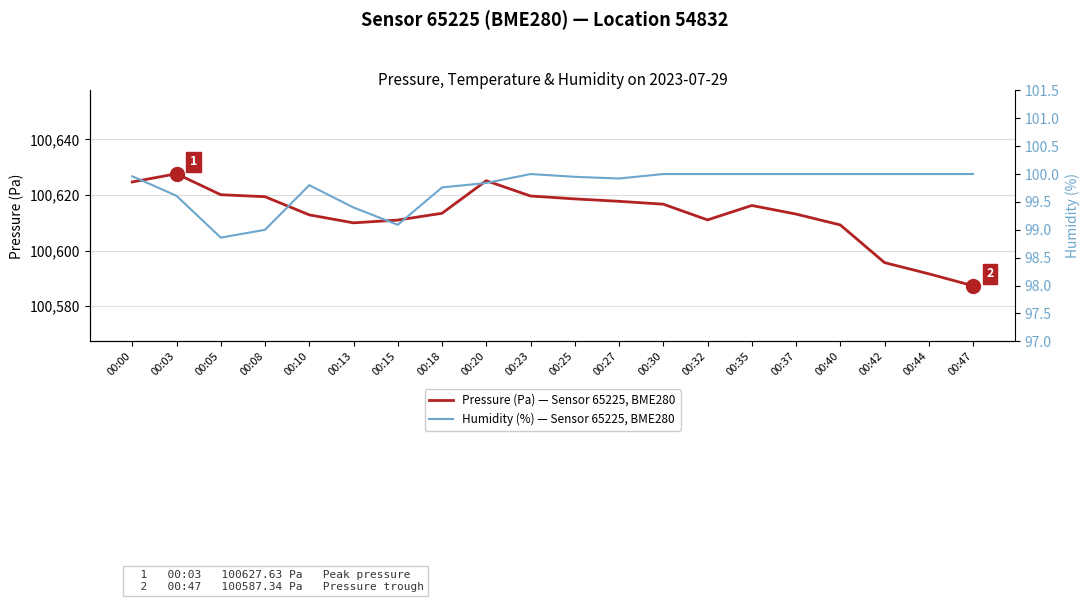

What are all the series names shown in the legend?

Pressure (Pa) — Sensor 65225, BME280, Humidity (%) — Sensor 65225, BME280